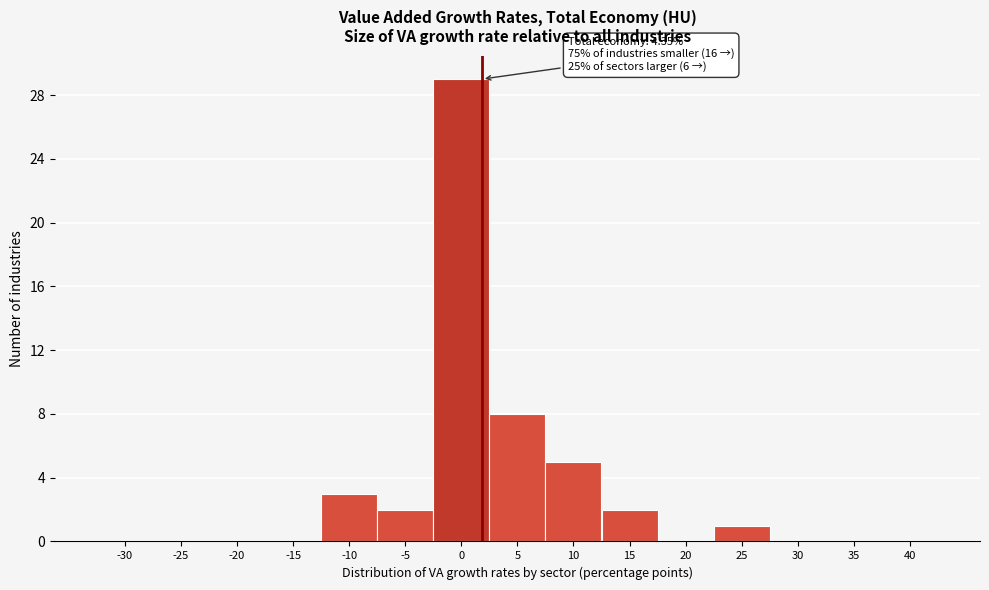

Reading left to right, extract all data points from this chart.

-30=0	-25=0	-20=0	-15=0	-10=3	-5=2	0=29	5=8	10=5	15=2	20=0	25=1	30=0	35=0	40=0